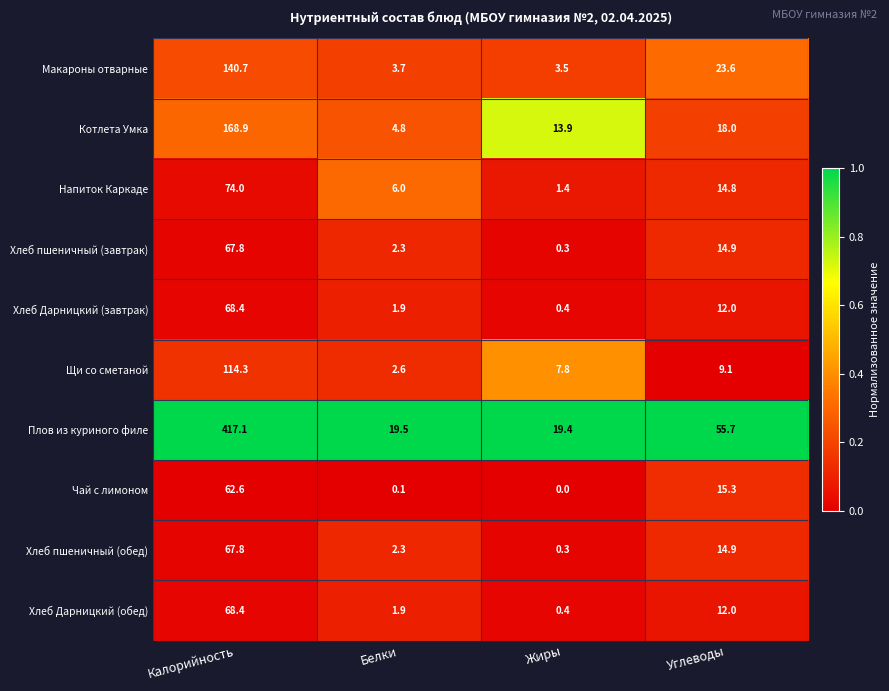

Is it true that Макароны отварные equals 3.7 at Белки?

True